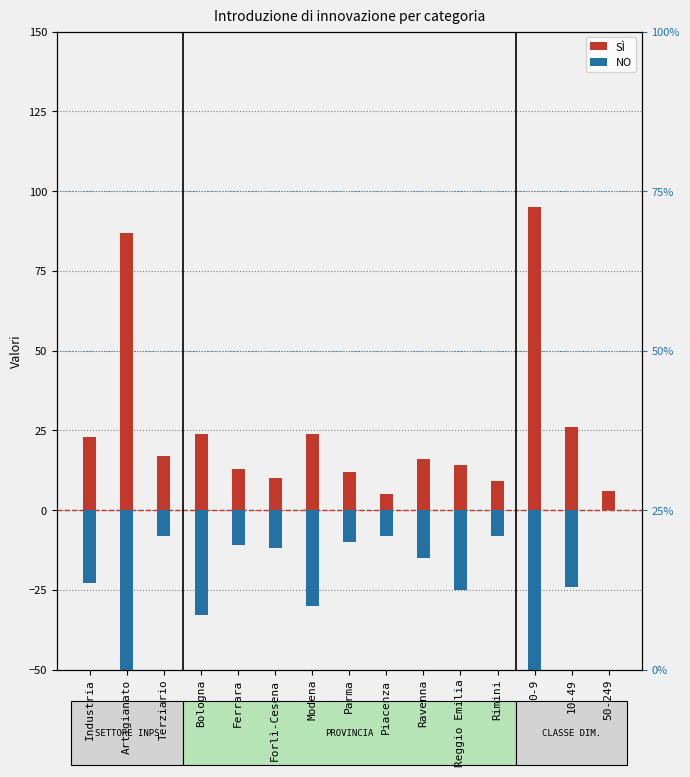

Is it true that NO equals -8 at Terziario?

True